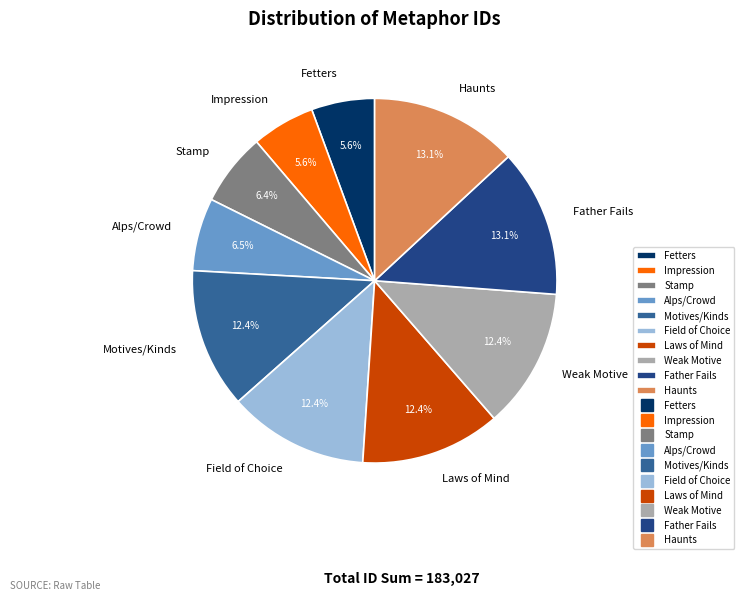

Is it true that Stamp is 1% of the pie?

False